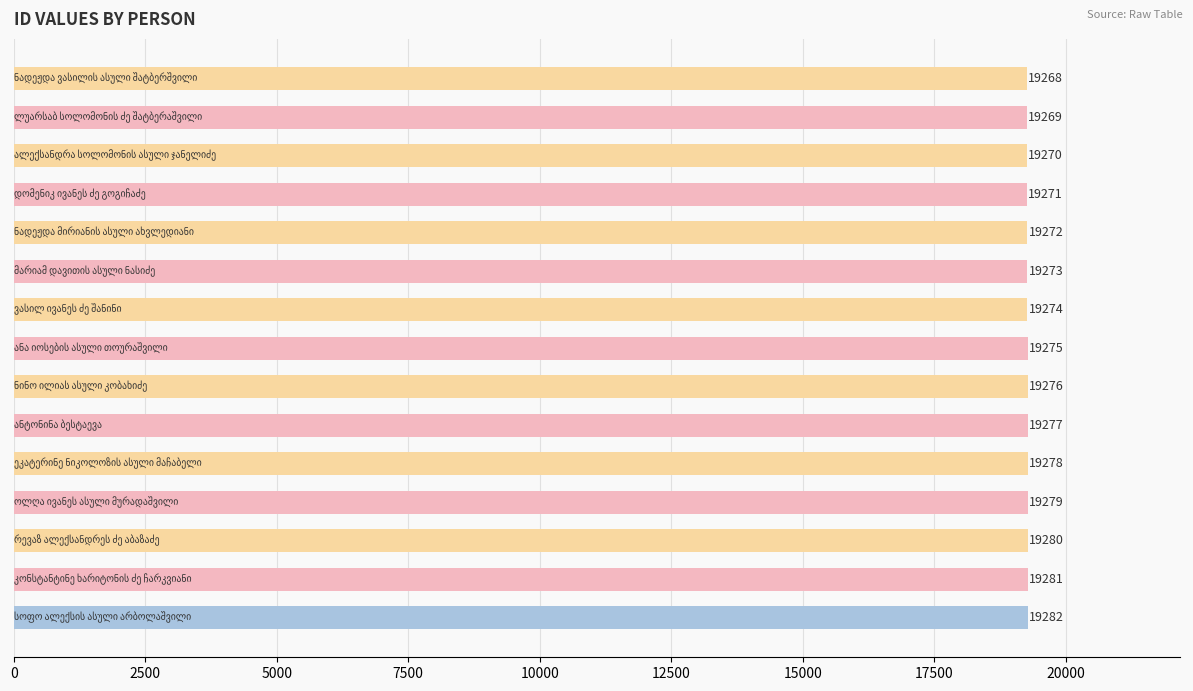

What is the sum of all values?

289125